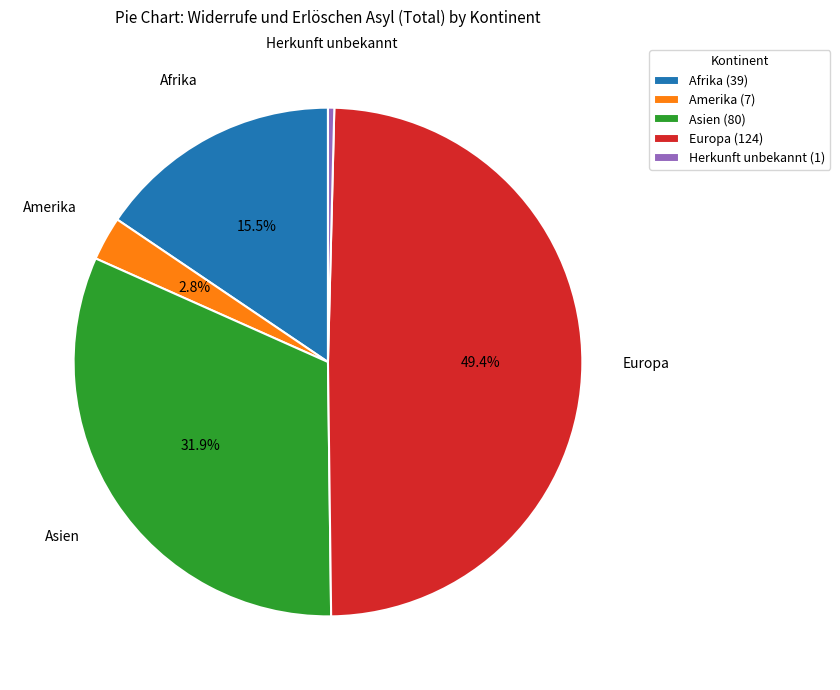

What is the total percentage of Afrika (39) and Amerika (7)?

18.3%